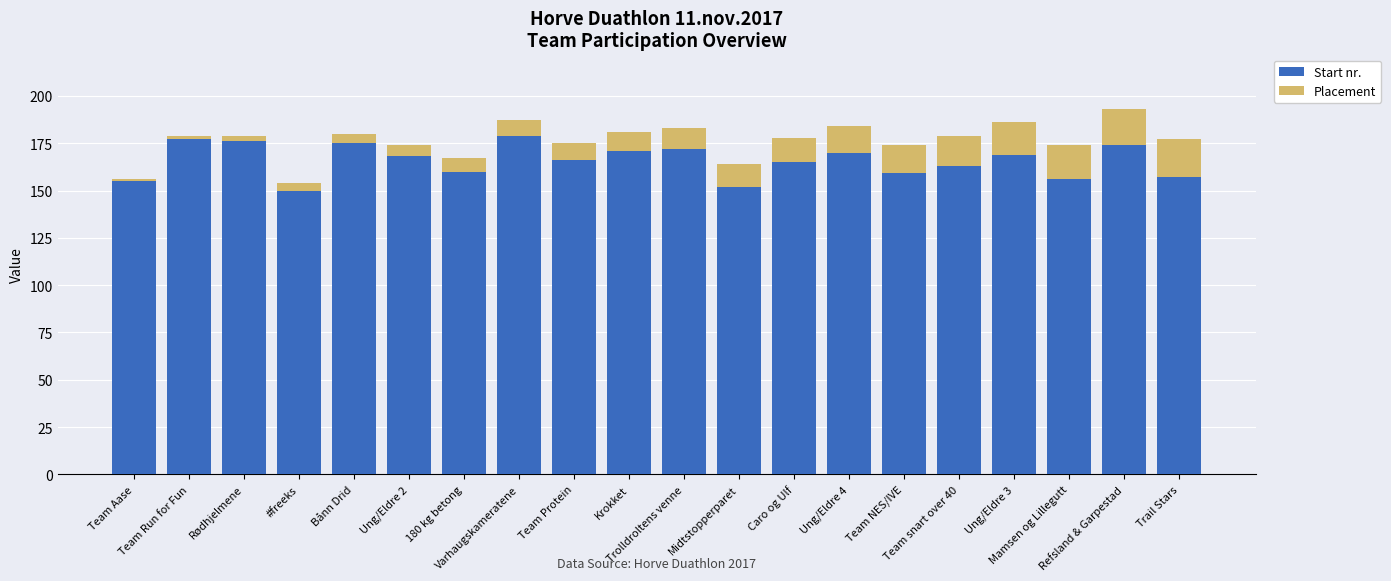

What is the lowest value of the Start nr. series?

150